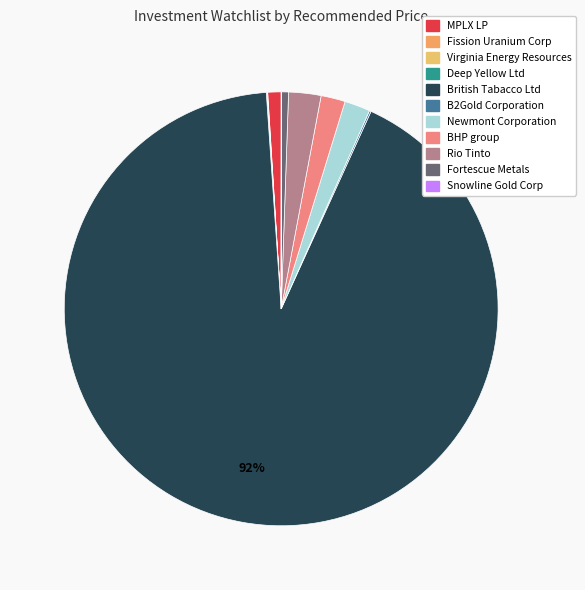

What is the smallest slice in the pie chart?

Snowline Gold Corp